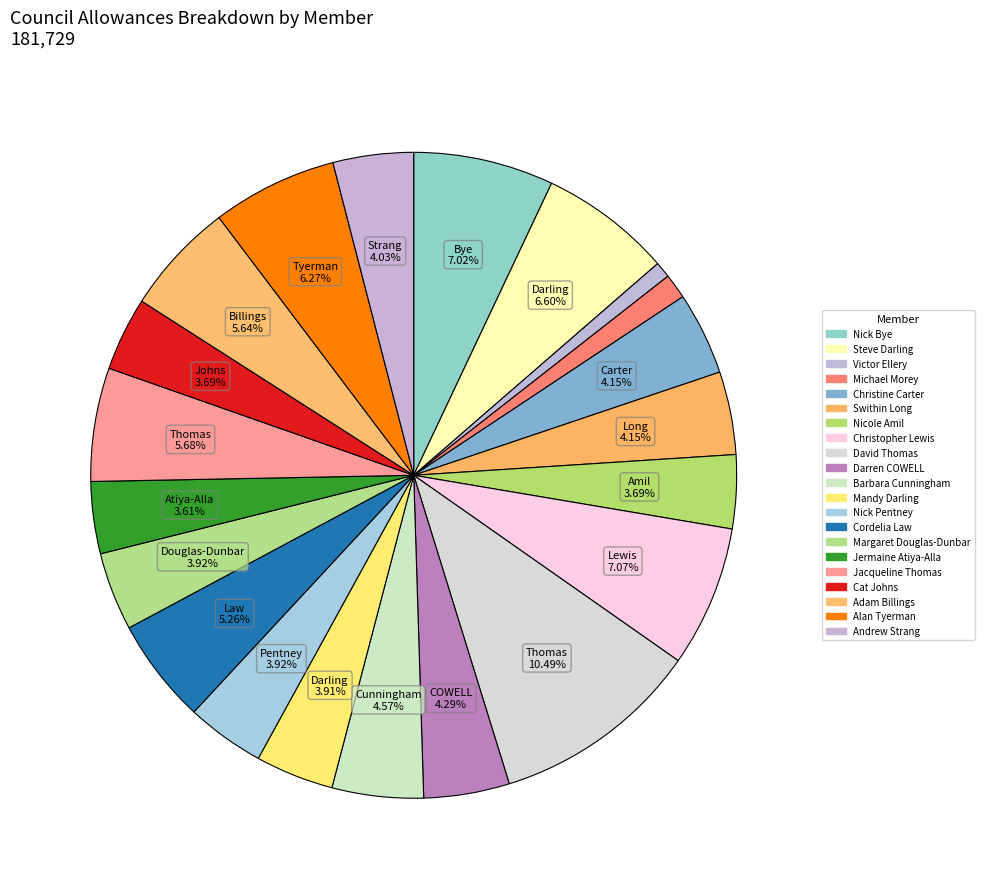

What portion of the pie excludes Andrew Strang?

96.0%